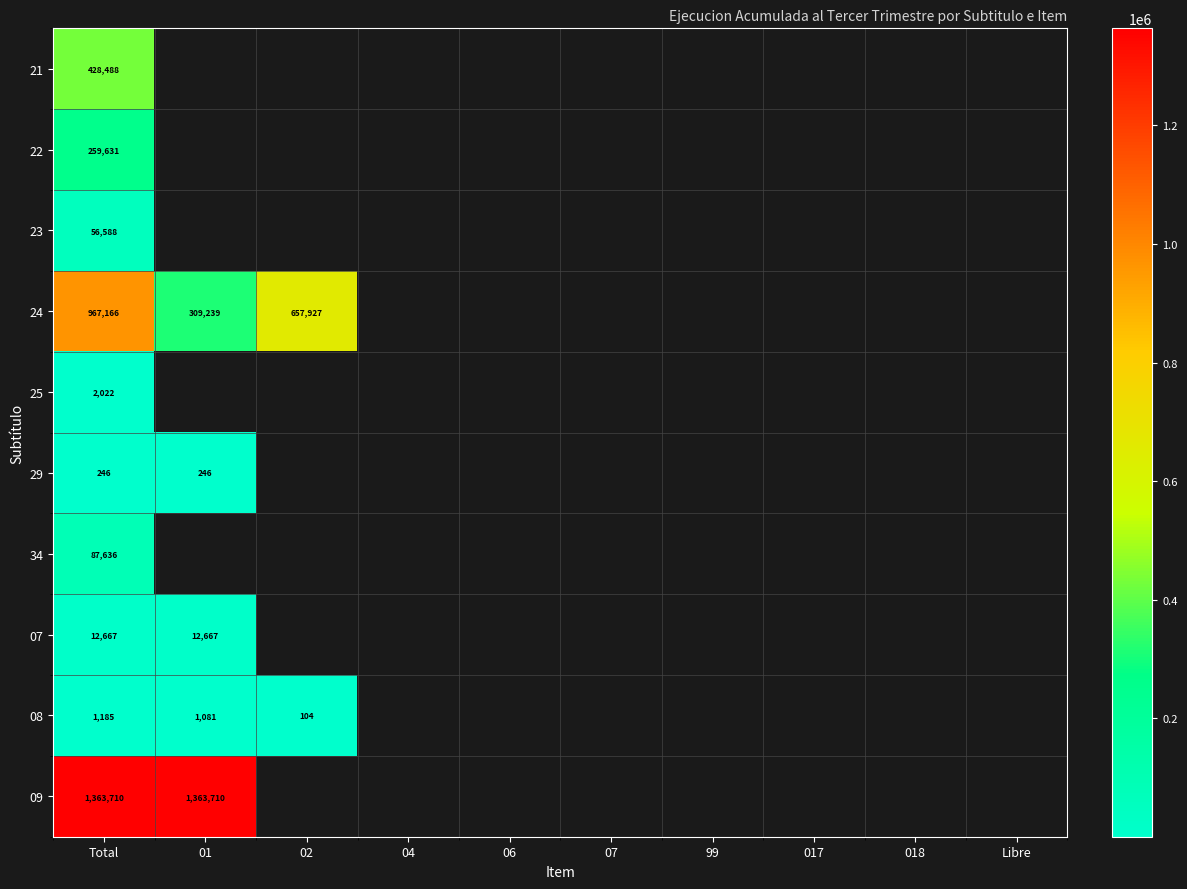

What is the difference between the highest and lowest values at Total?

1363464